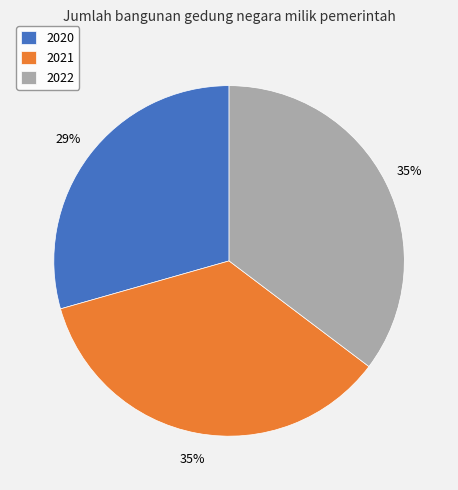

Count the number of slices in the pie.

3